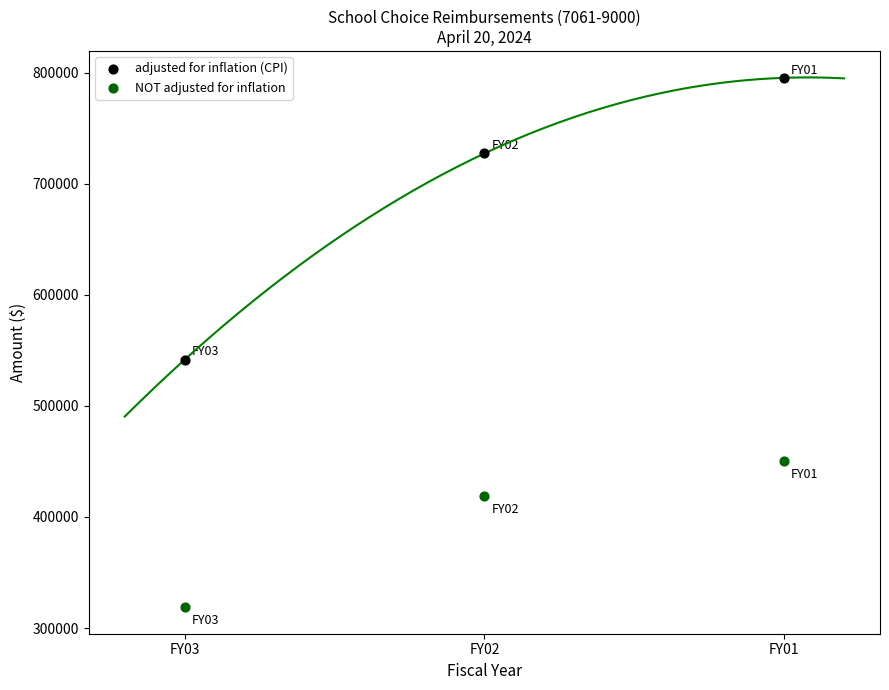

Which series reaches the minimum Y coordinate?

NOT adjusted for inflation